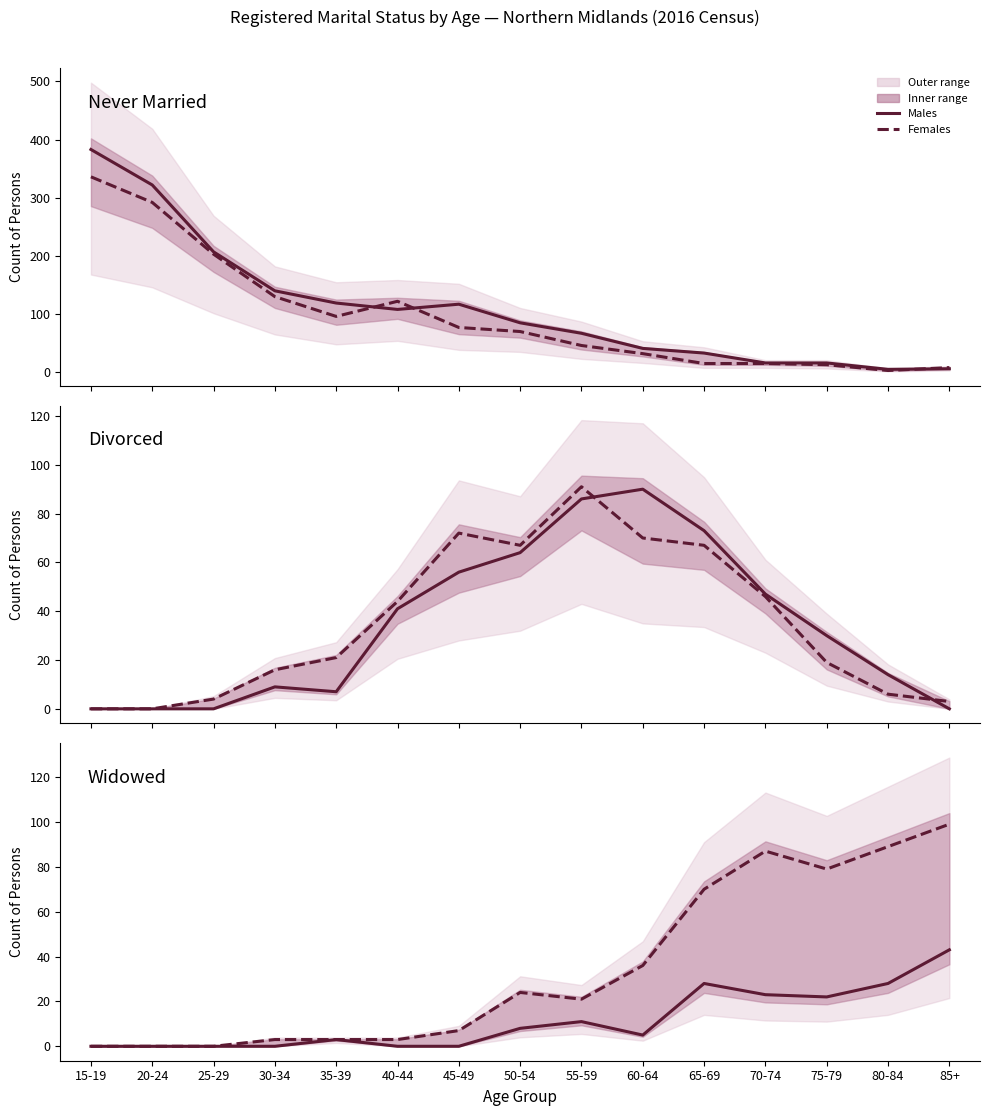

What is the maximum value shown in the chart?

383